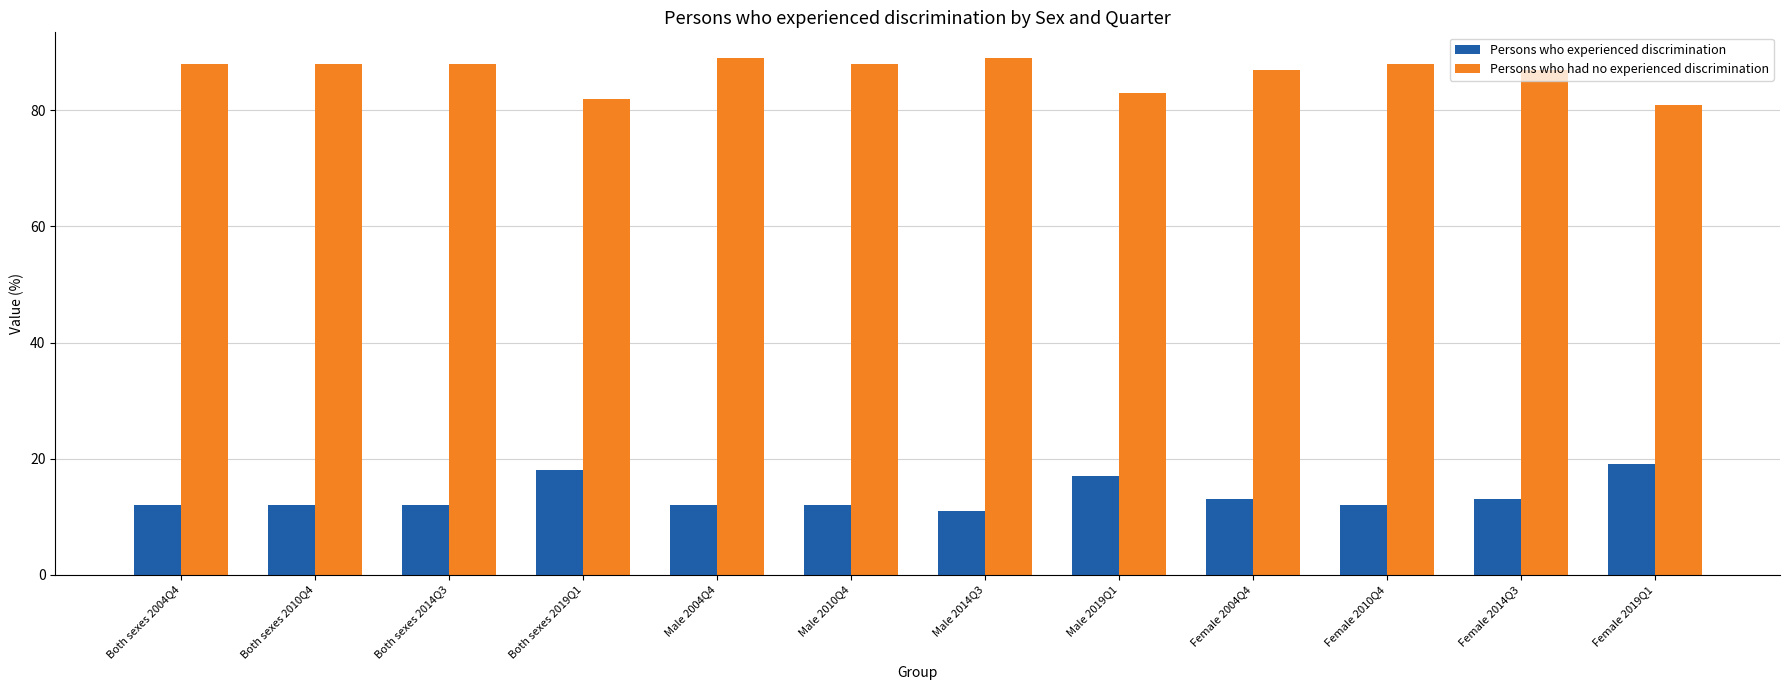

Does the chart contain any negative values?

No